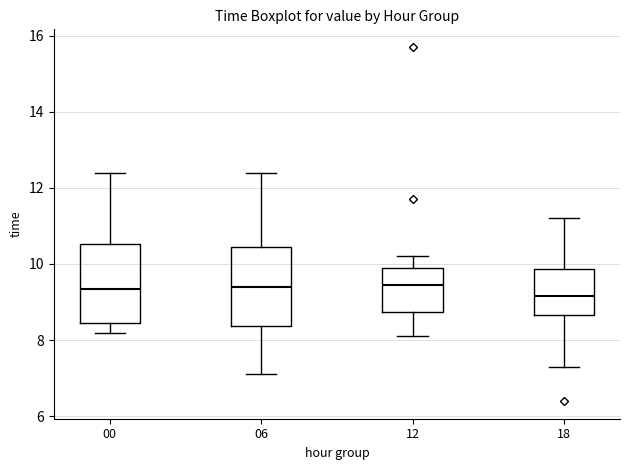

Reading left to right, read every box against the y-axis: the position of its median line, the range the box covers, and the ends of its whiskers. The values are not printed on the chart, so give them approximately, as read against the axis.

00: median 9.4, box 8.4 to 10.6, whiskers 8.2 to 12.4
06: median 9.4, box 8.4 to 10.4, whiskers 7.2 to 12.4
12: median 9.4, box 8.8 to 10.0, whiskers 8.2 to 10.2
18: median 9.2, box 8.6 to 9.8, whiskers 7.4 to 11.2